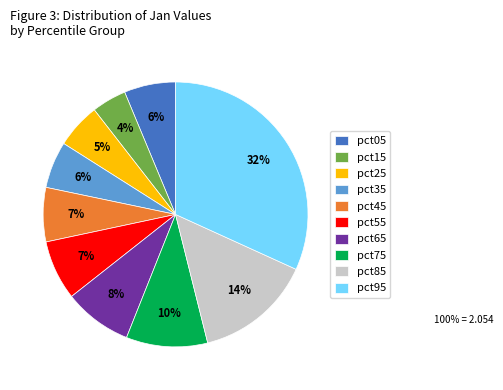

Is pct45 the majority of the pie?

No